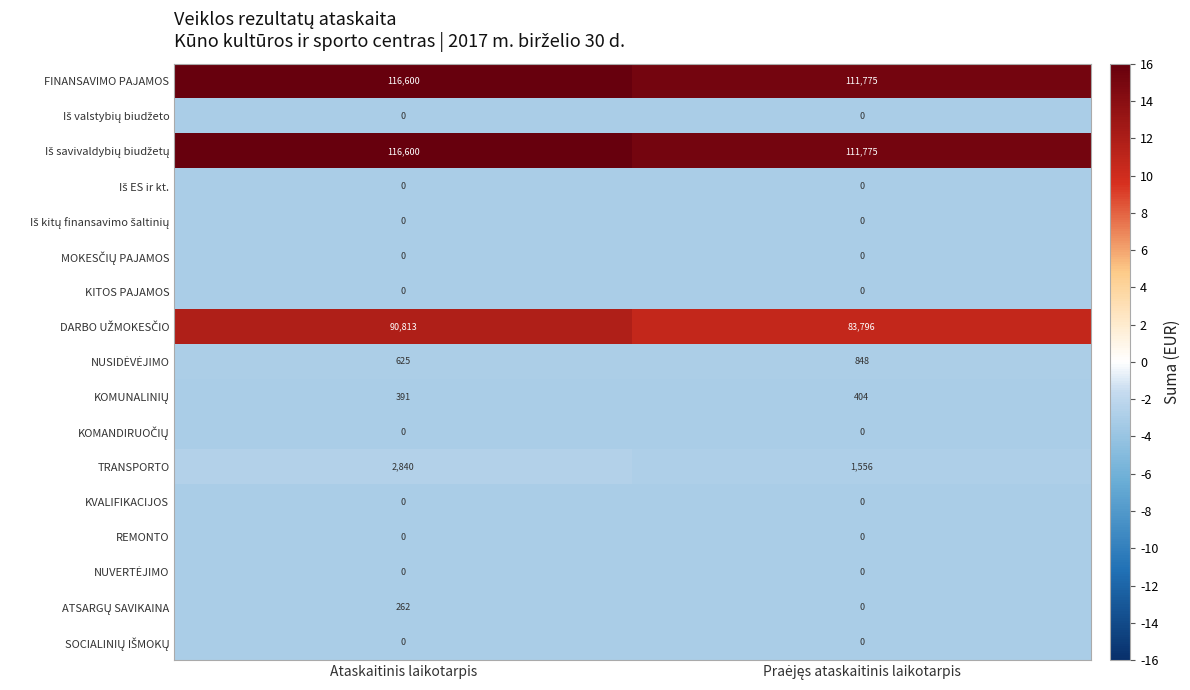

The FINANSAVIMO PAJAMOS series shows 116600 at Ataskaitinis laikotarpis. True or false?

True